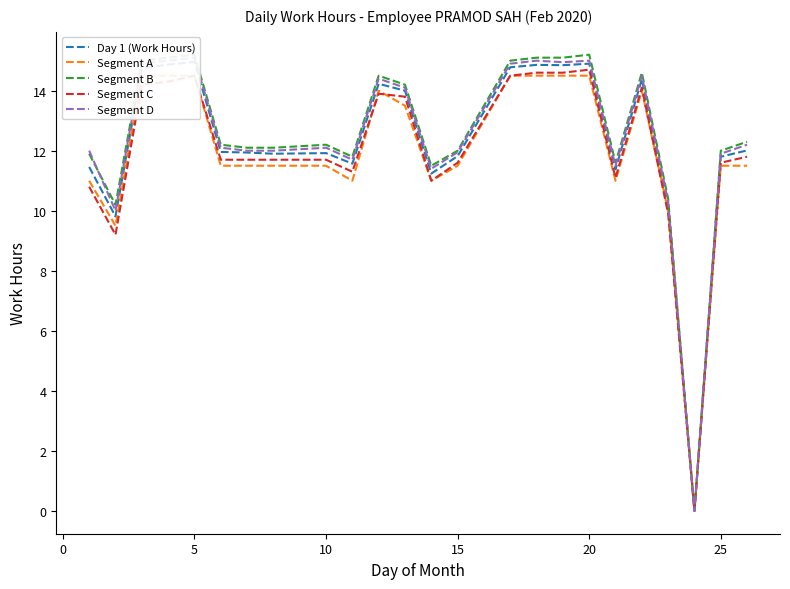

Read the Segment A value at 14.

14.5